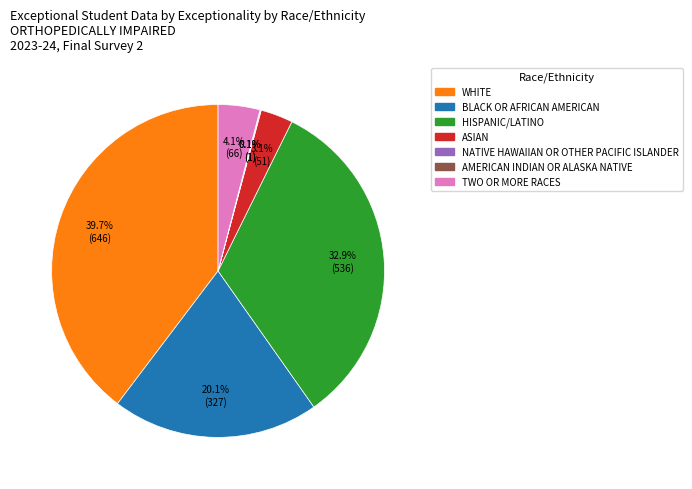

Is there any slice that represents more than half of the pie?

No